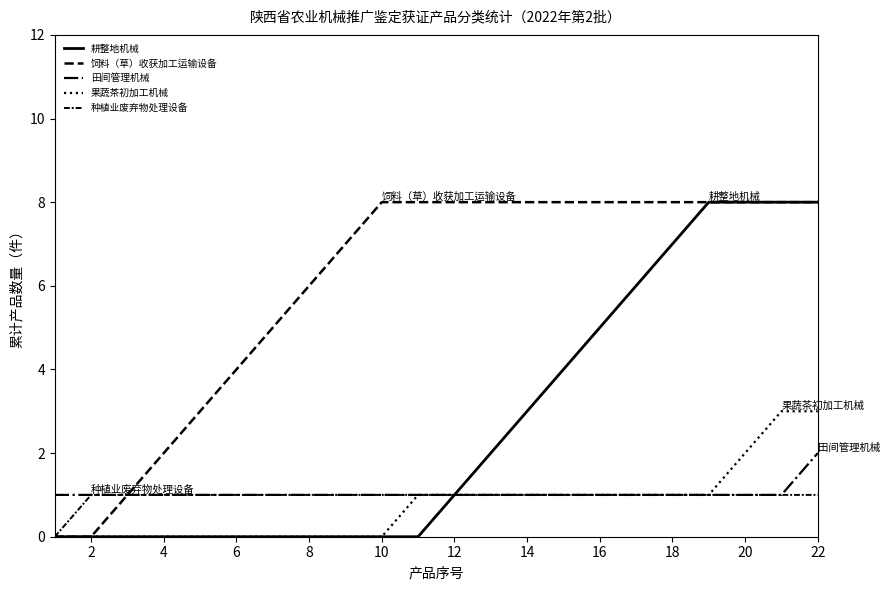

Is this an area chart (filled region under the line)?

No